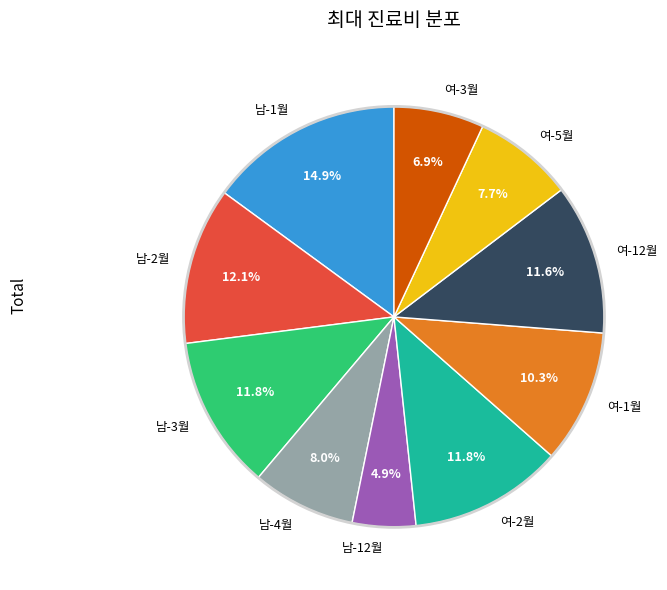

Does 남-2월 represent more than half of the total?

No